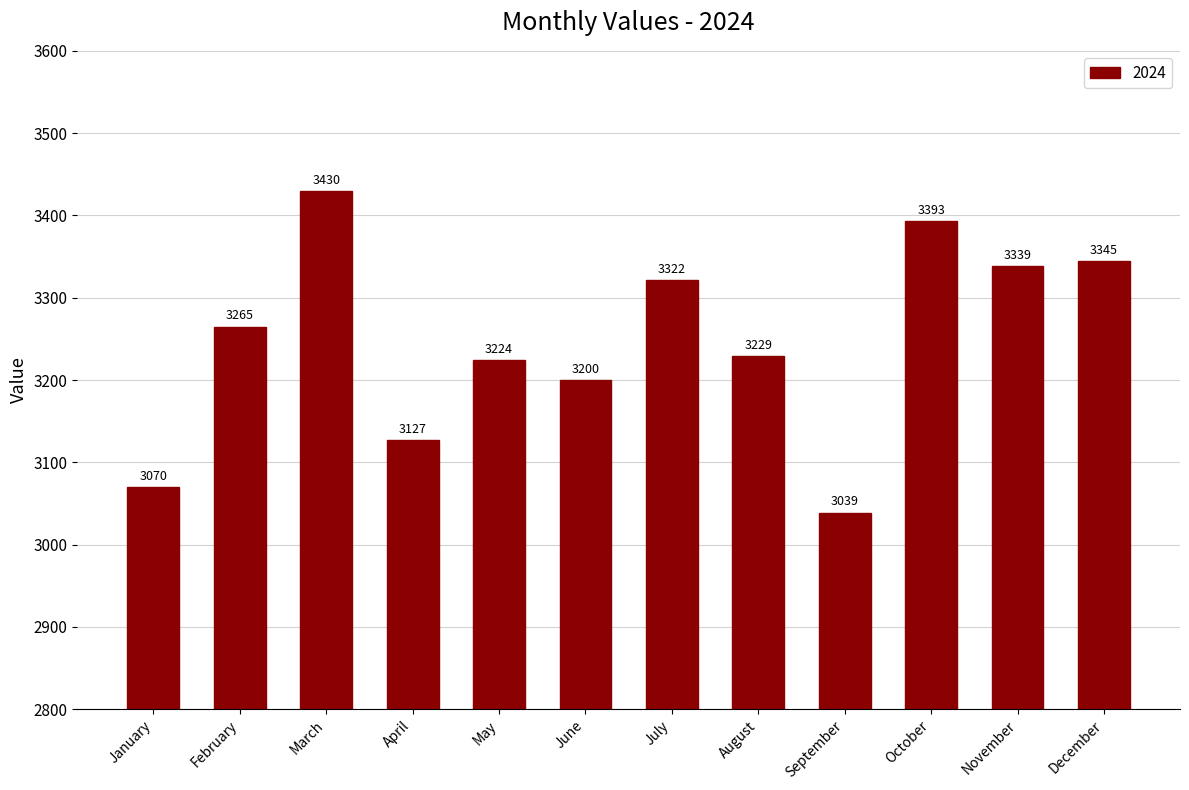

Is it true that the value at August is 4948?

False